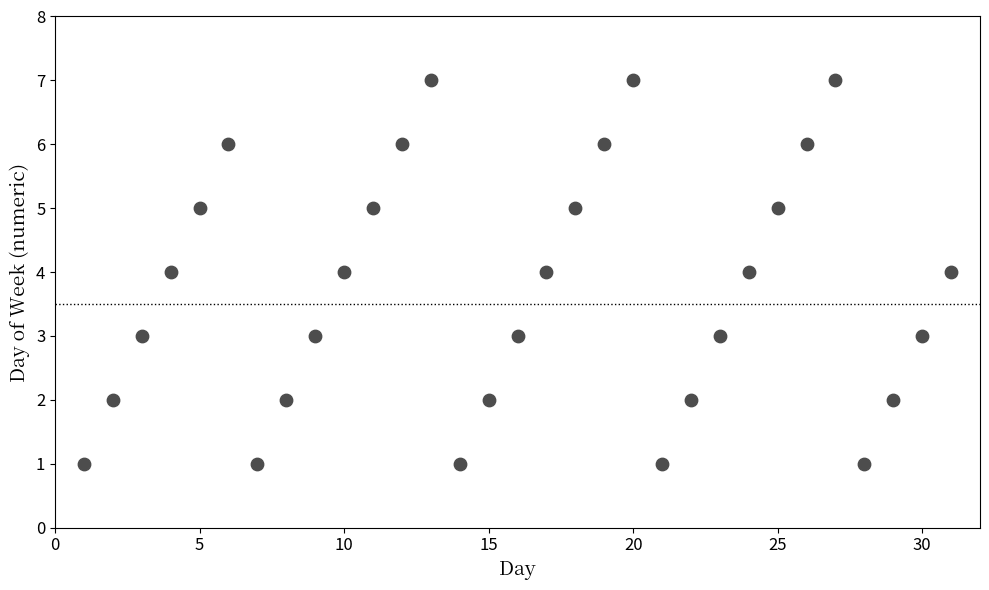

What is the range of Y values (max minus min)?

6